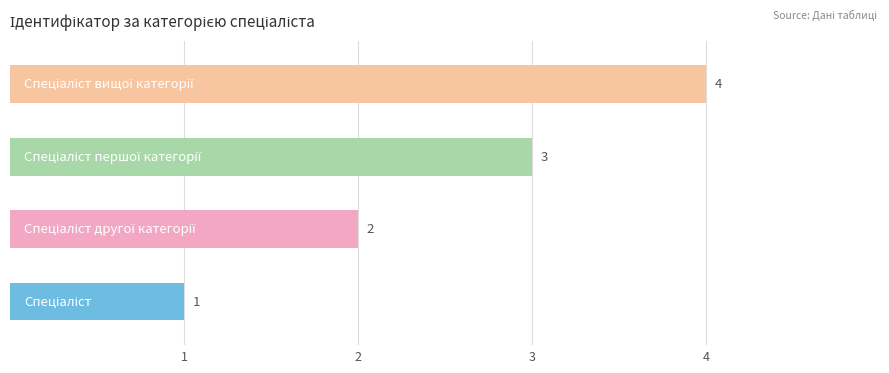

What is the average value?

2